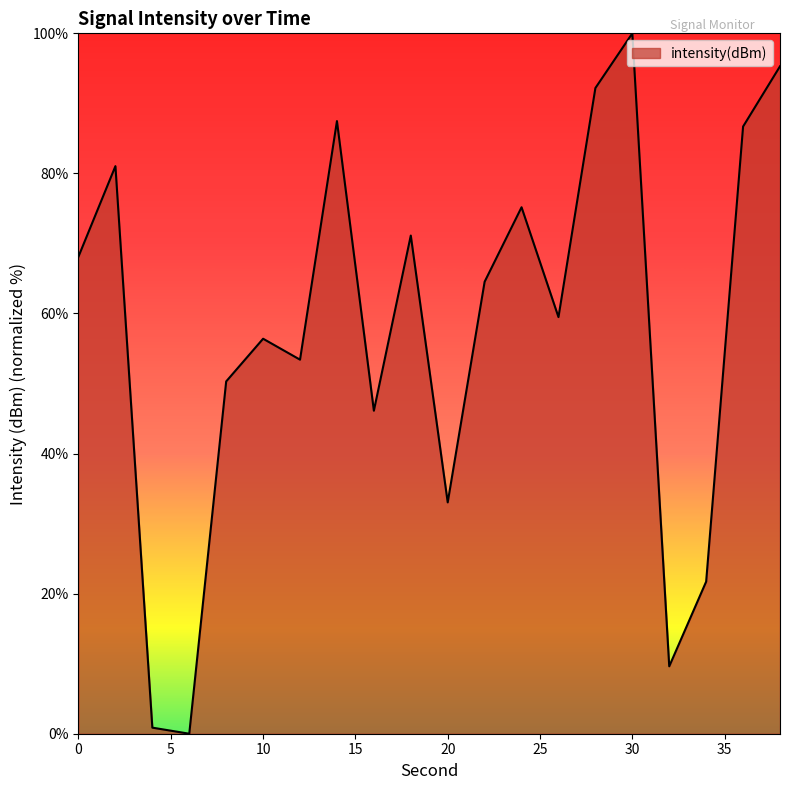

What is the sum of all values?

1152.6